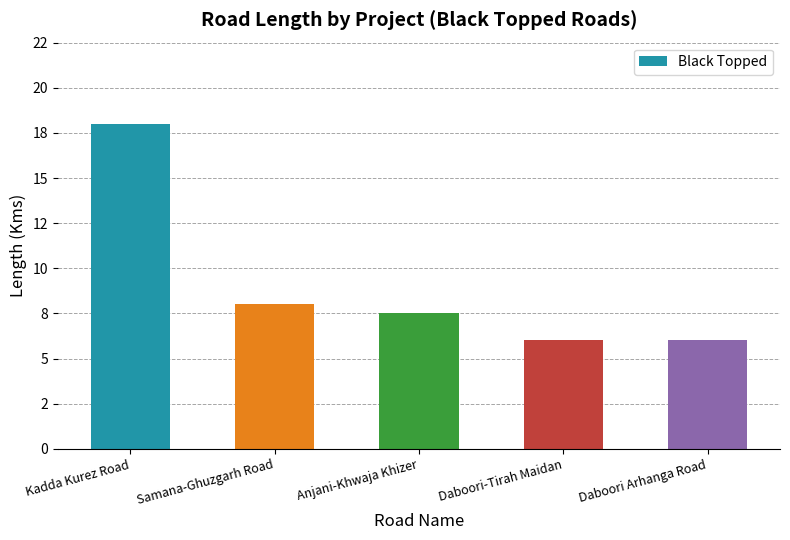

At which category does the chart reach its minimum across all series?

Daboori-Tirah Maidan